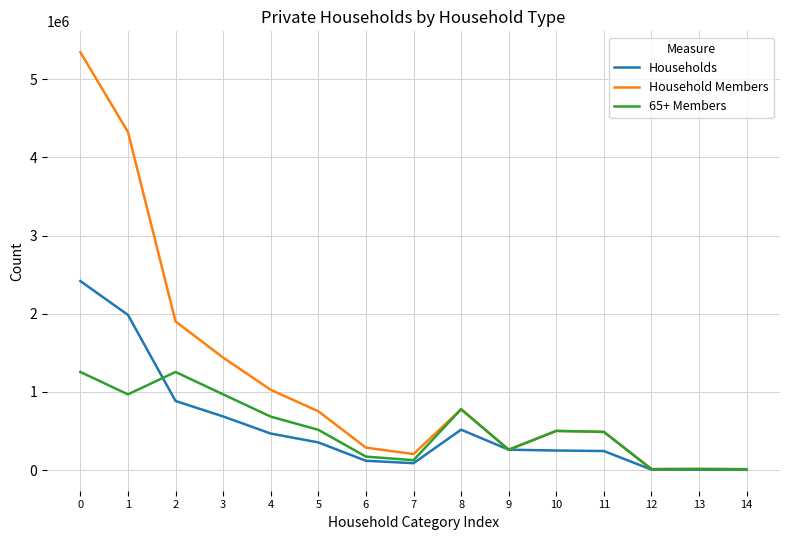

True or false: Households and 65+ Members intersect in this chart.

True